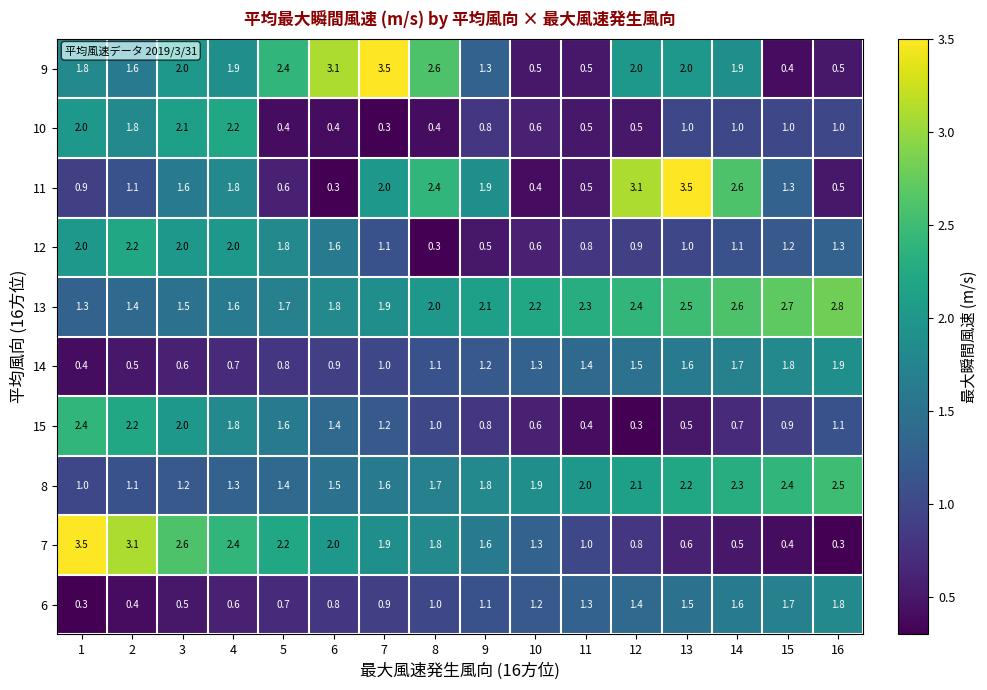

What is the highest value of the 10 series?

2.2